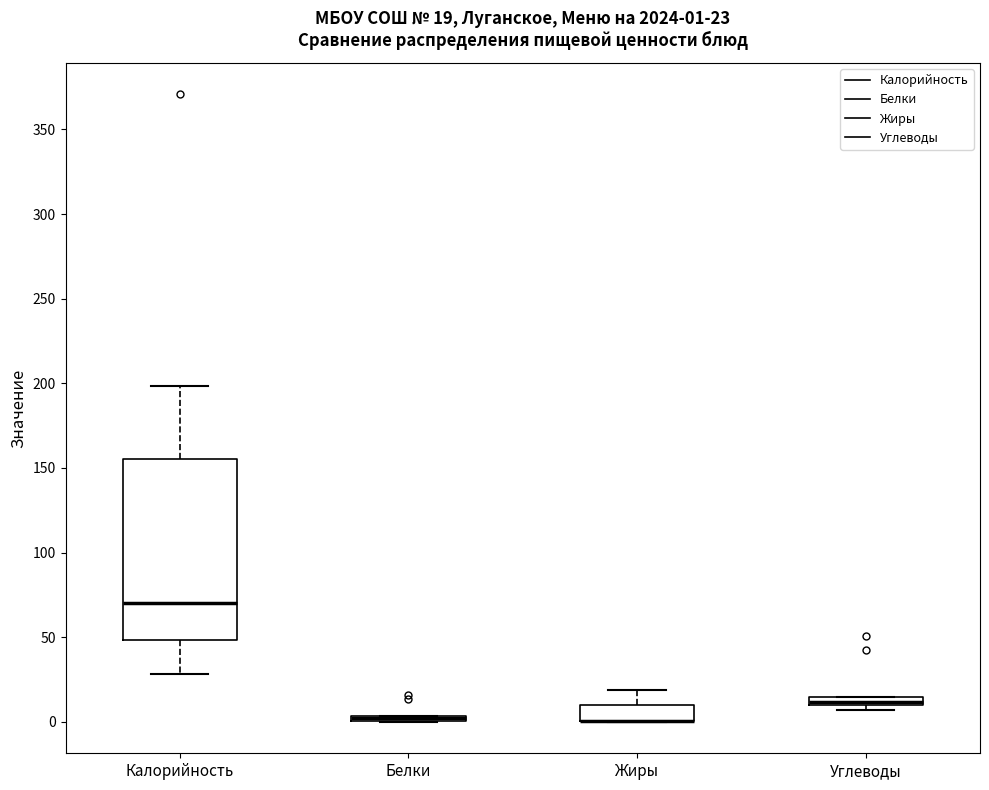

Which box is the tallest, from its lower edge to its upper edge?

Калорийность